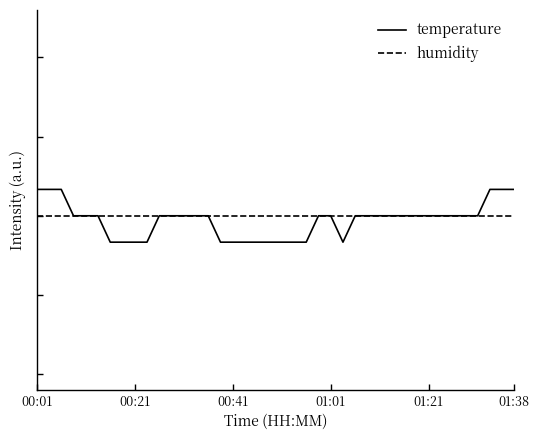

What are all the series names shown in the legend?

temperature, humidity